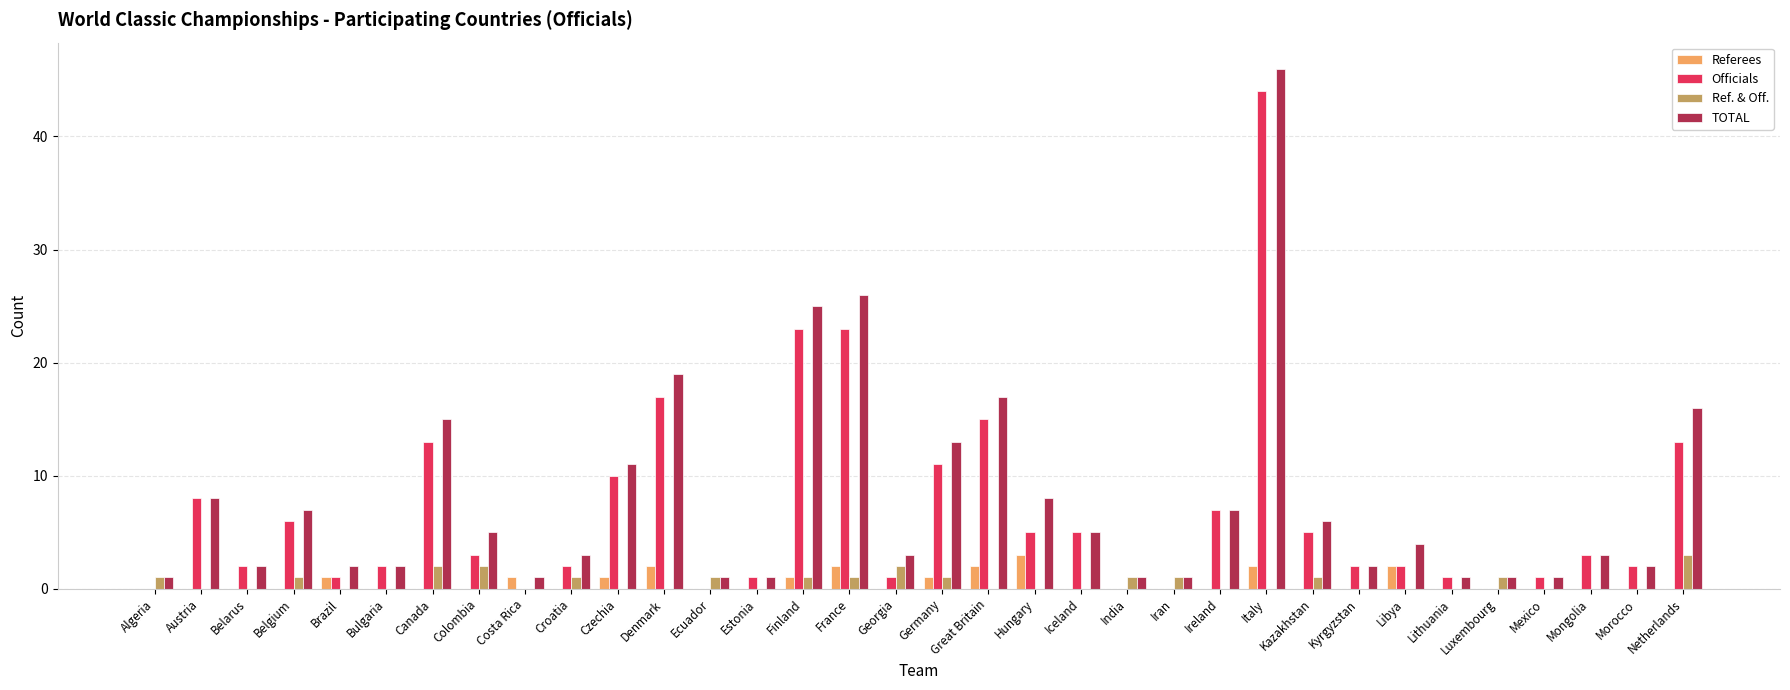

What is the sum of the TOTAL values at Estonia and Hungary?

9